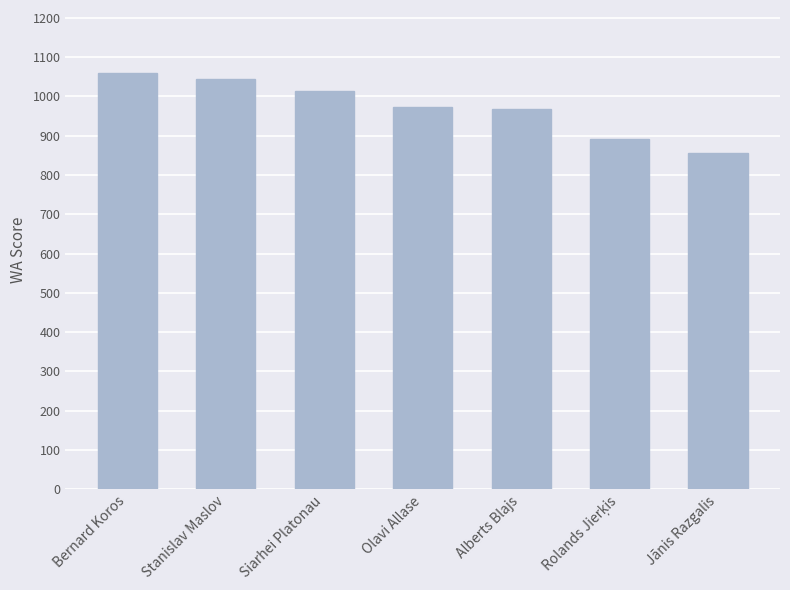

What is the change in value from Siarhei Platonau to Alberts Blajs?

-45